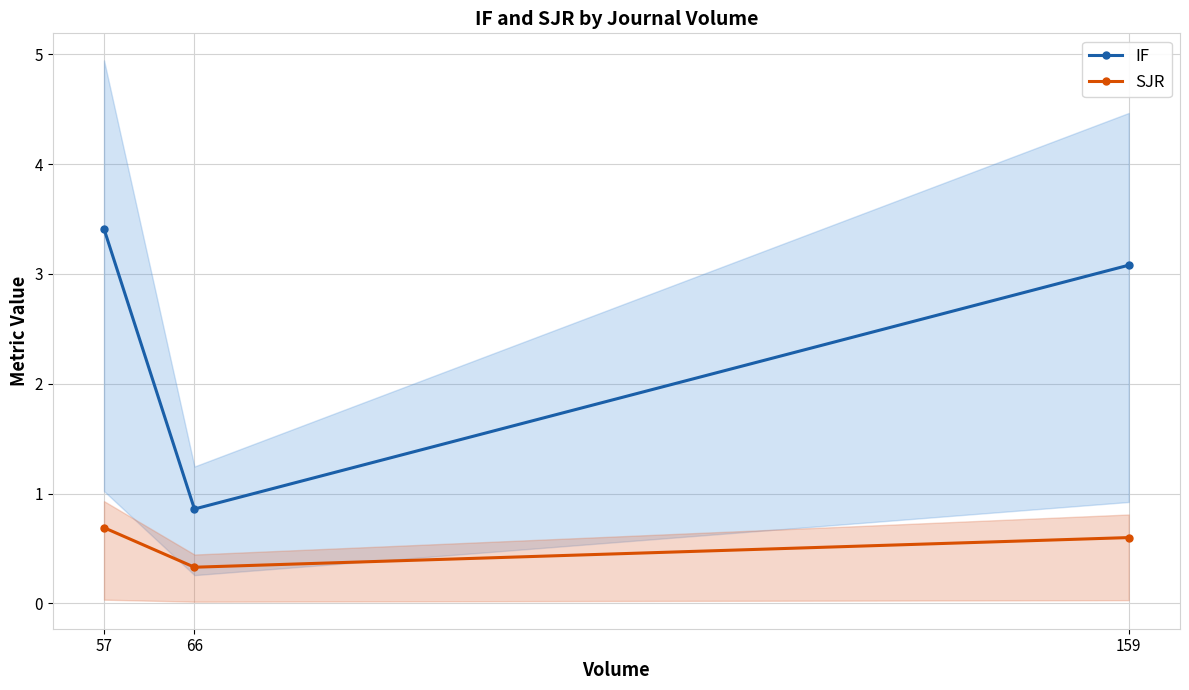

What is the difference between the IF values at 159 and 57?

0.3